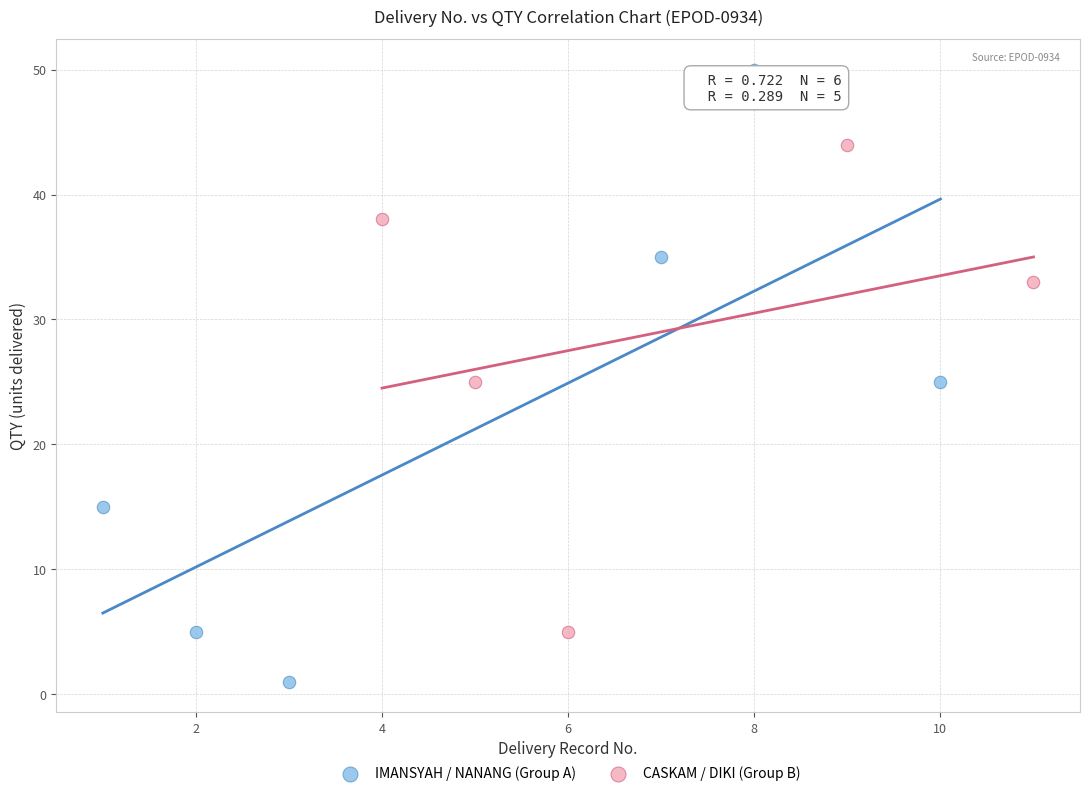

Which series contains the highest Y value?

IMANSYAH / NANANG (Group A)